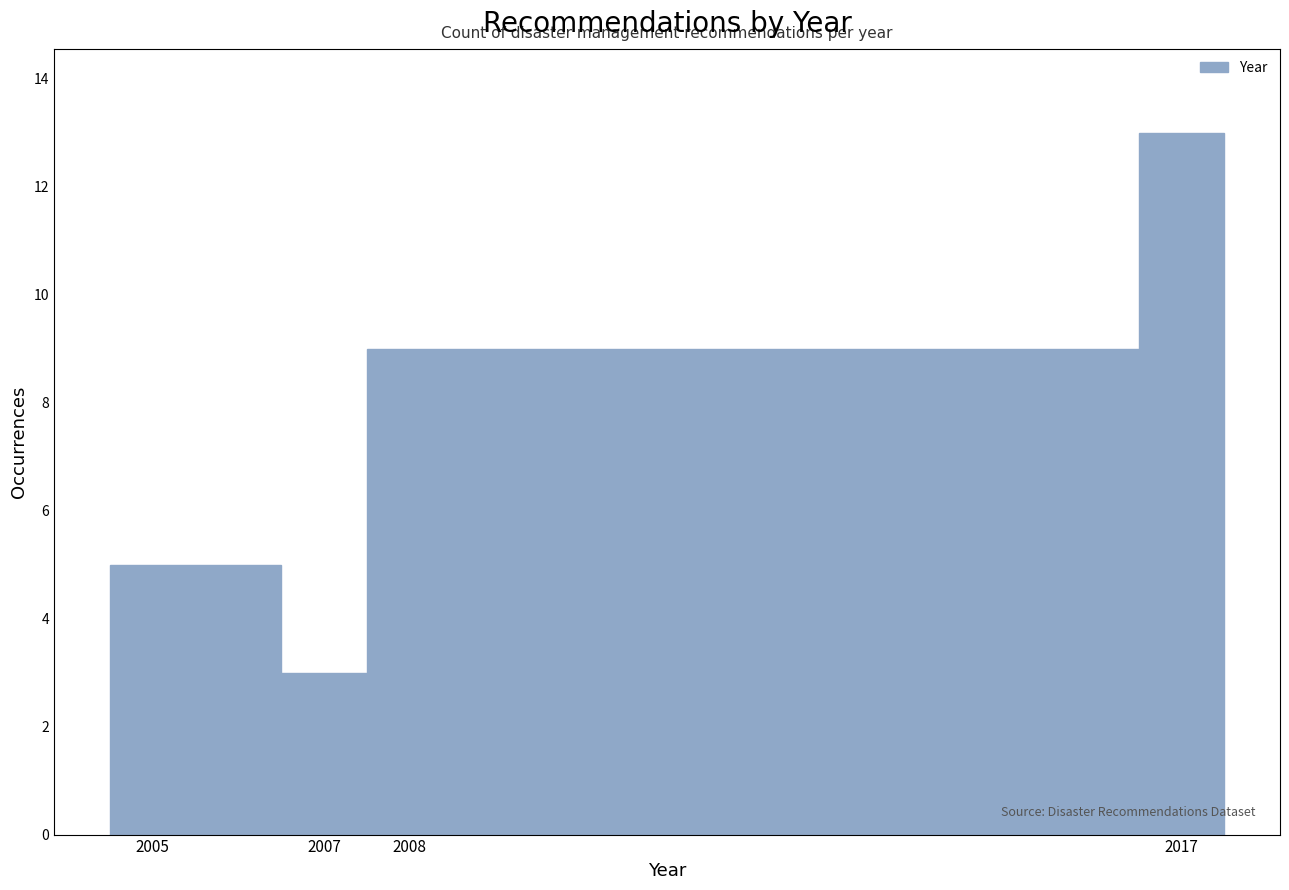

How tall is the bar that spans 2004.5 to 2006.5 on the x-axis? The values are not printed on the chart, so give them approximately, as read against the axis.

5